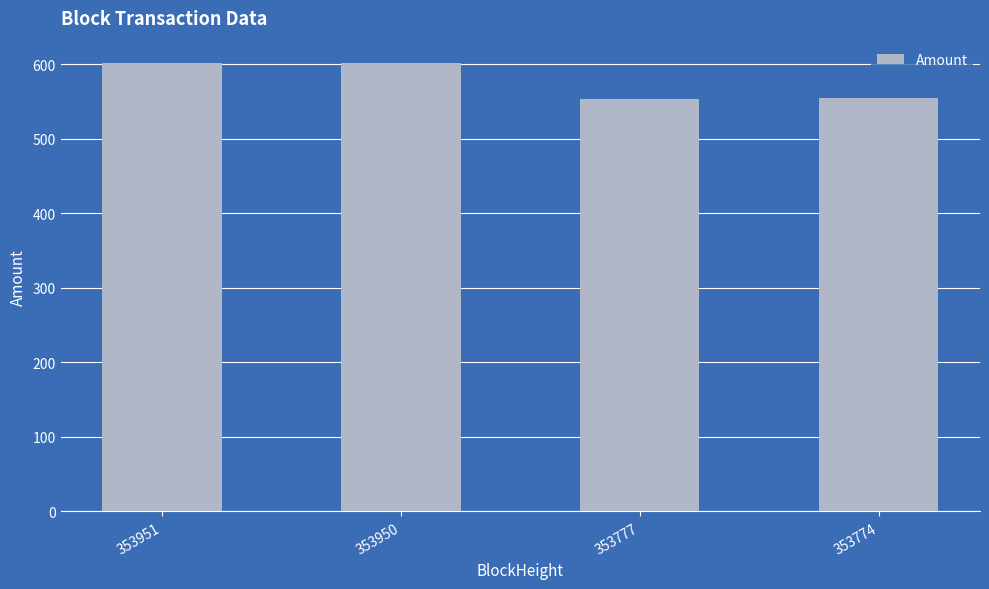

What is the sum of the values at 353950 and 353774?

1156.5